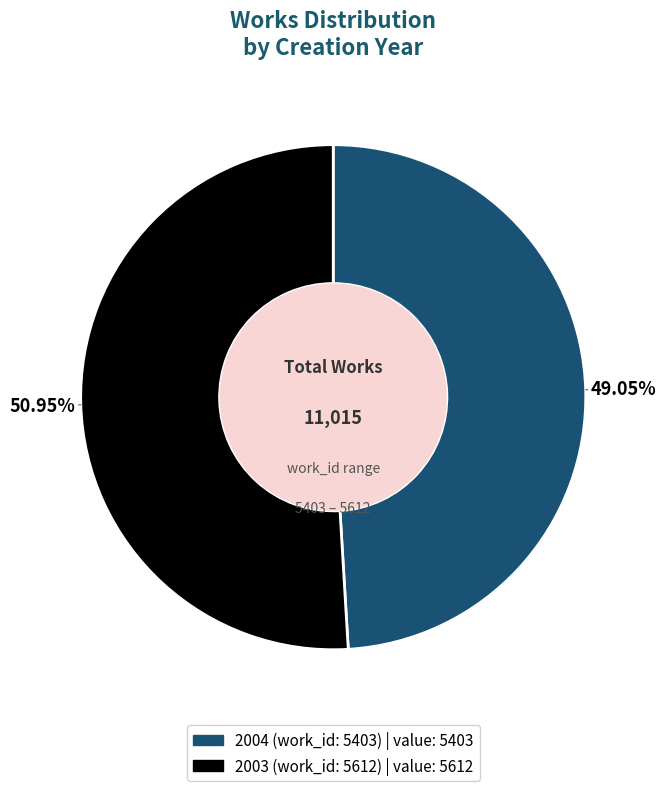

Count the number of slices in the pie.

2